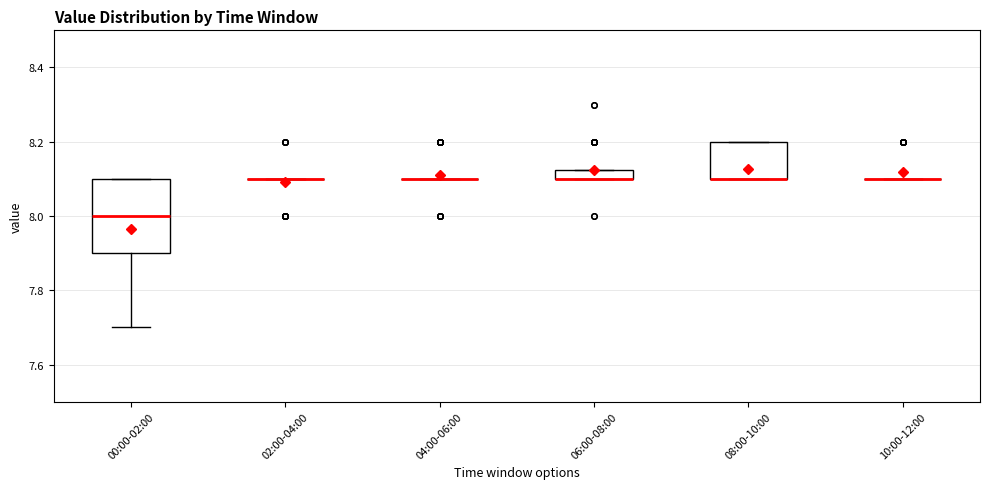

Comparing the boxes themselves (not the whiskers), which one is the tallest?

00:00-02:00